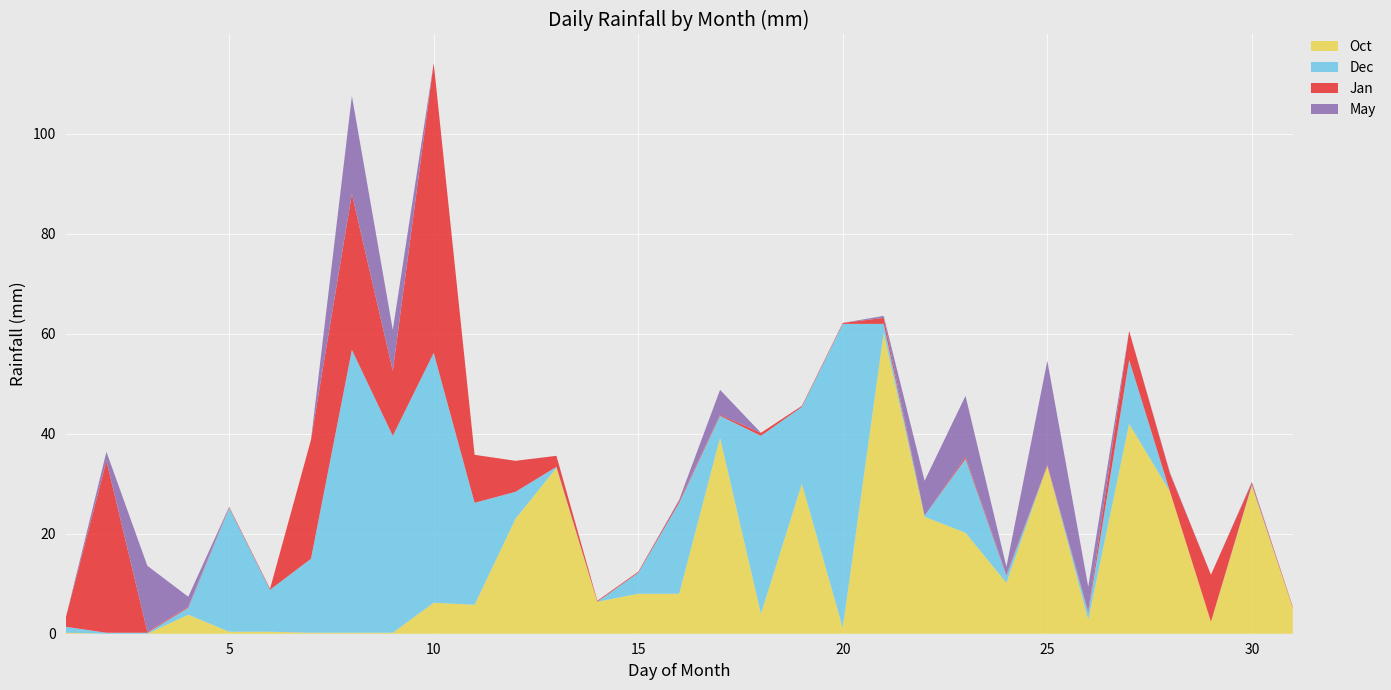

Reading left to right, extract all data points from this chart.

Oct: 0.2	0.0	0.0	3.8	0.4	0.4	0.2	0.2	0.2	6.2	5.8	23.0	33.2	6.4	8.0	8.0	39.2	4.0	30.0	1.2	60.2	23.4	20.2	10.2	33.6	2.8	42.0	28.4	2.4	29.6	5.2
Dec: 1.2	0.2	0.2	1.4	24.8	8.4	14.8	56.6	39.4	50.0	20.4	5.4	0.2	0.0	4.2	18.2	4.4	35.6	15.4	60.8	1.8	0.2	14.8	1.4	0.0	1.4	12.8	0.0	0.0	0.2	0.0
Jan: 1.6	34.4	0.2	0.2	0.2	0.2	23.8	31.2	13.0	58.0	9.6	6.2	2.2	0.2	0.2	0.4	0.2	0.6	0.2	0.2	1.2	0.0	0.4	0.2	0.2	0.2	5.8	3.6	9.4	0.4	0.2
May: 0.0	1.8	13.2	2.0	0.0	0.0	0.0	19.6	8.2	0.0	0.0	0.0	0.0	0.0	0.0	0.2	5.0	0.0	0.0	0.0	0.4	7.0	12.2	1.6	20.8	5.0	0.0	0.2	0.0	0.2	0.0